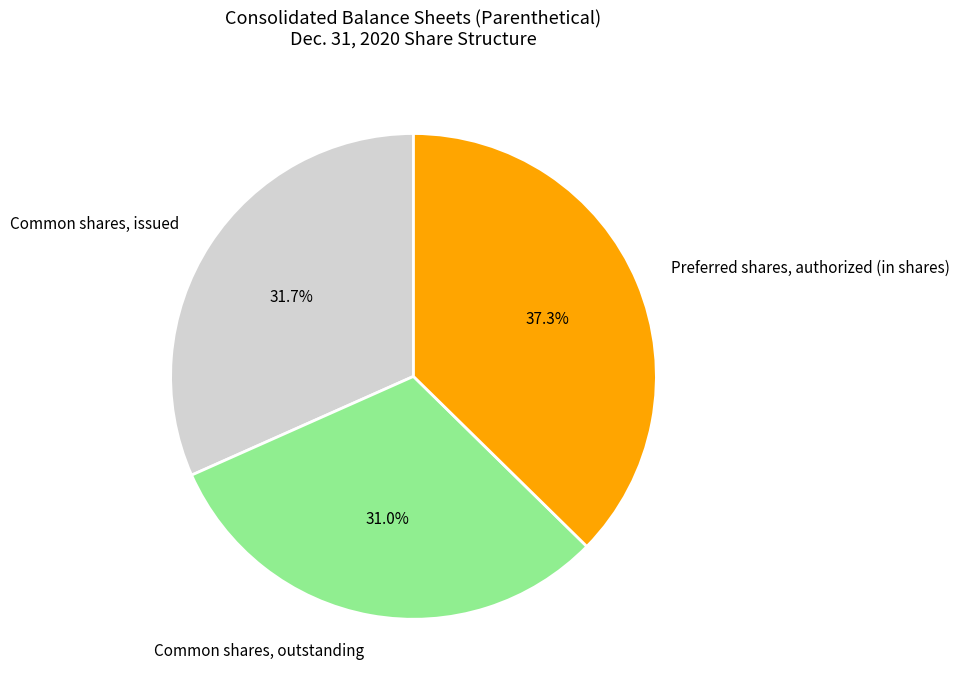

Approximately how many times larger is the value at Common shares, outstanding compared to Common shares, issued?

1.0